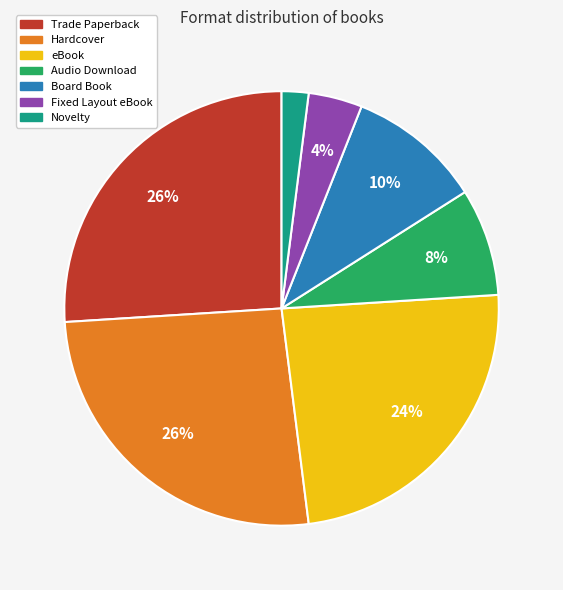

Which category has the smallest portion of the pie?

Novelty